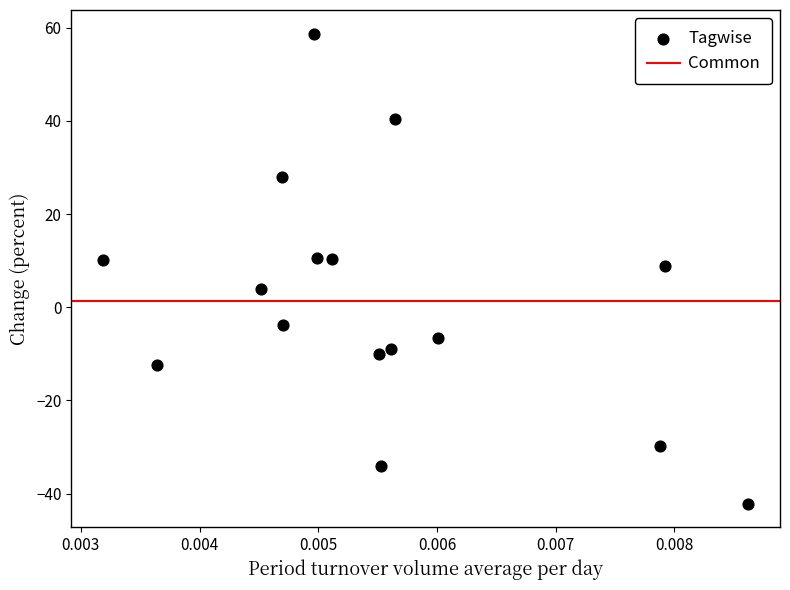

What is the range of Y values (max minus min)?

100.9